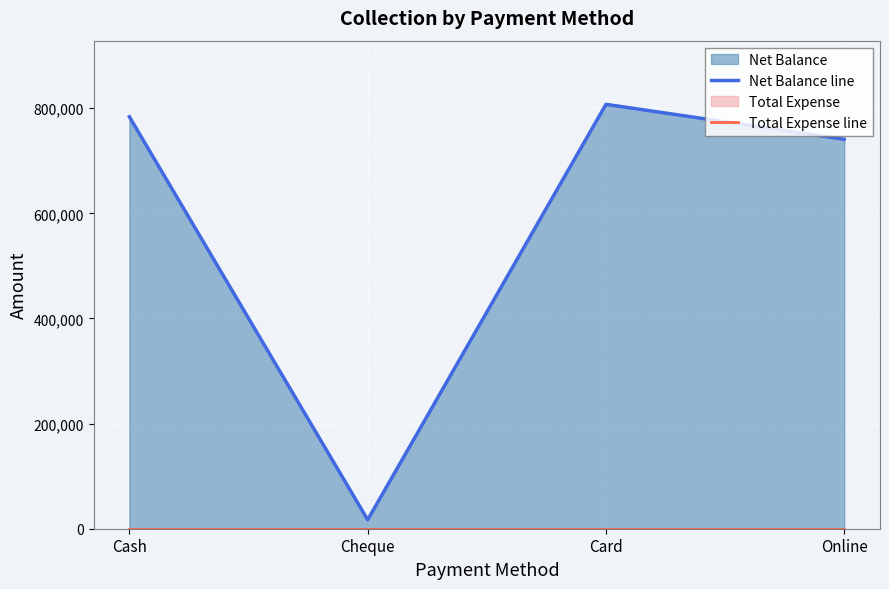

At which category is the sum across all series the highest?

Card